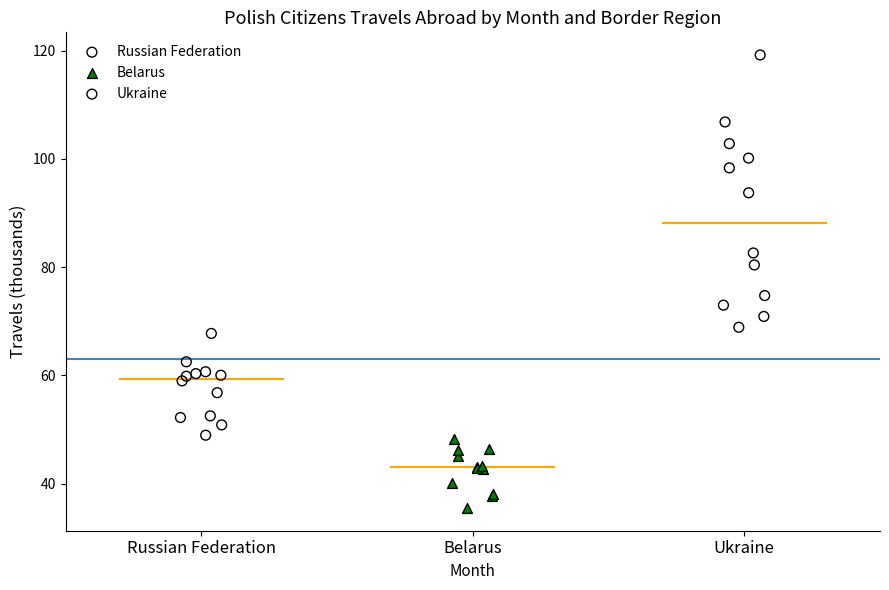

Which series contains the lowest Y value?

Belarus